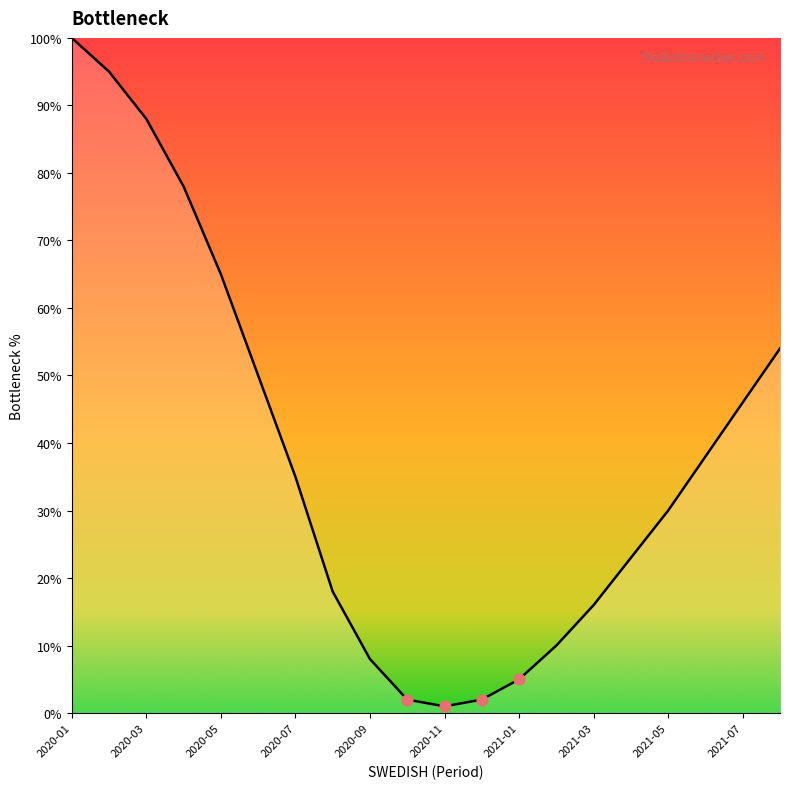

What is the maximum value shown in the chart?

100